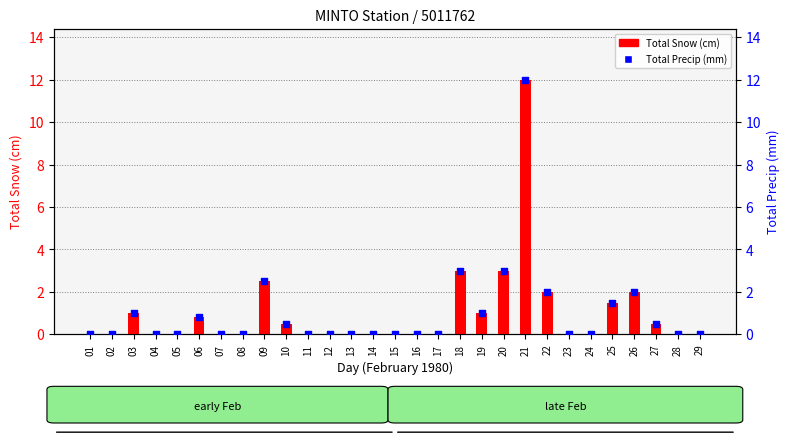

At how many categories does at least one series exceed 8?

1